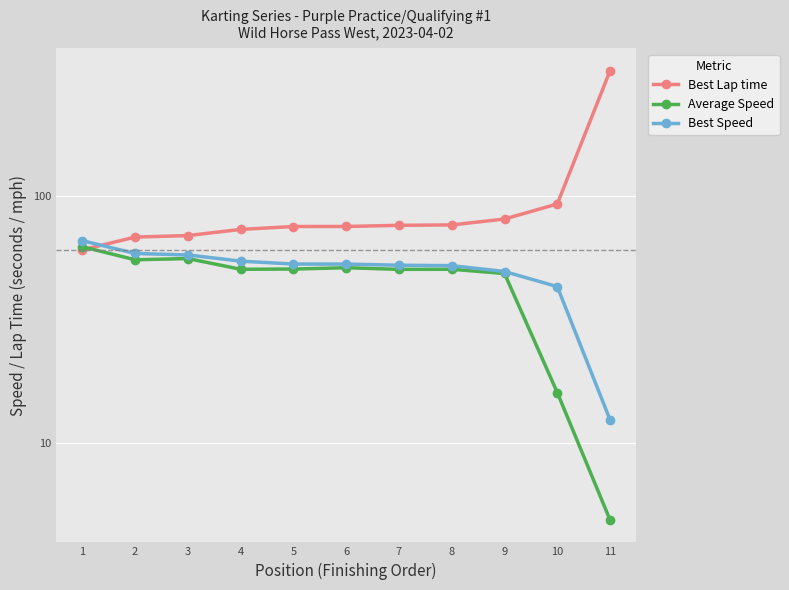

True or false: Best Lap time has more than 0 points higher than both neighbors.

False